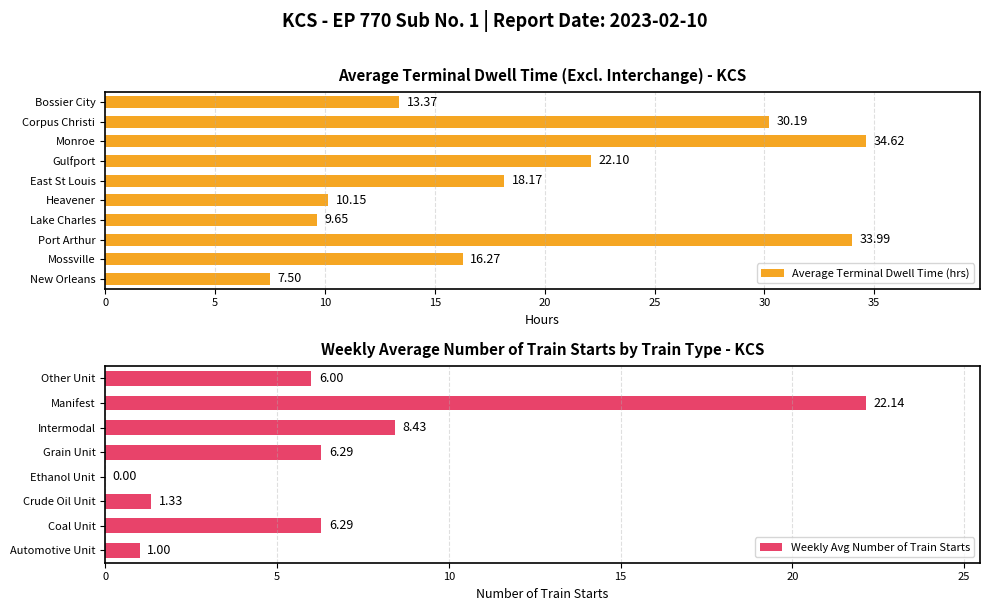

Where is Average Terminal Dwell Time (hrs) nearest to the value 21?

Gulfport